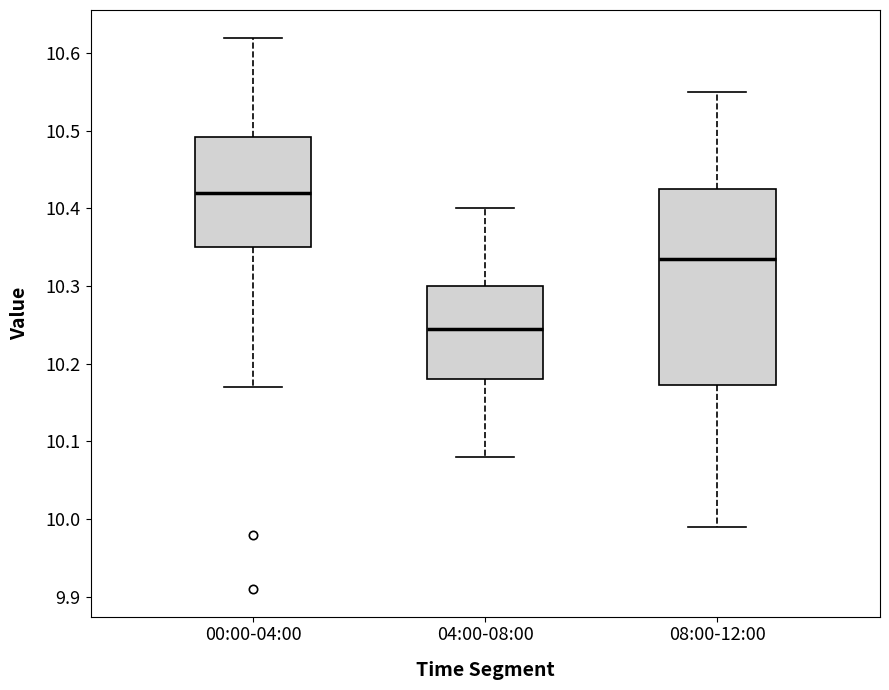

Which box's median line is the highest?

00:00-04:00